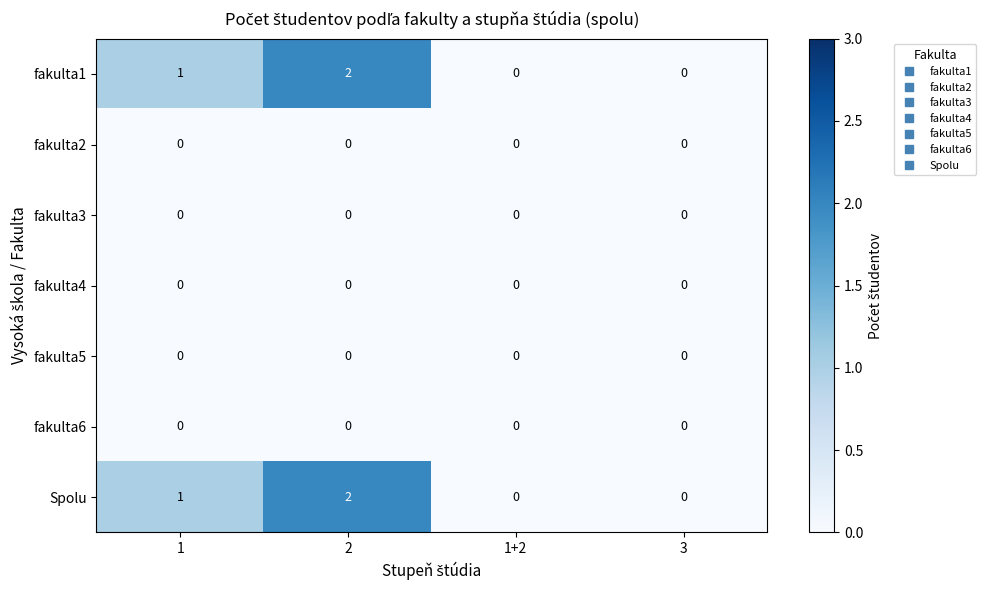

Reading left to right, what are all the values shown in this chart?

fakulta1: 1=1	2=2	1+2=0	3=0
fakulta2: 1=0	2=0	1+2=0	3=0
fakulta3: 1=0	2=0	1+2=0	3=0
fakulta4: 1=0	2=0	1+2=0	3=0
fakulta5: 1=0	2=0	1+2=0	3=0
fakulta6: 1=0	2=0	1+2=0	3=0
Spolu: 1=1	2=2	1+2=0	3=0